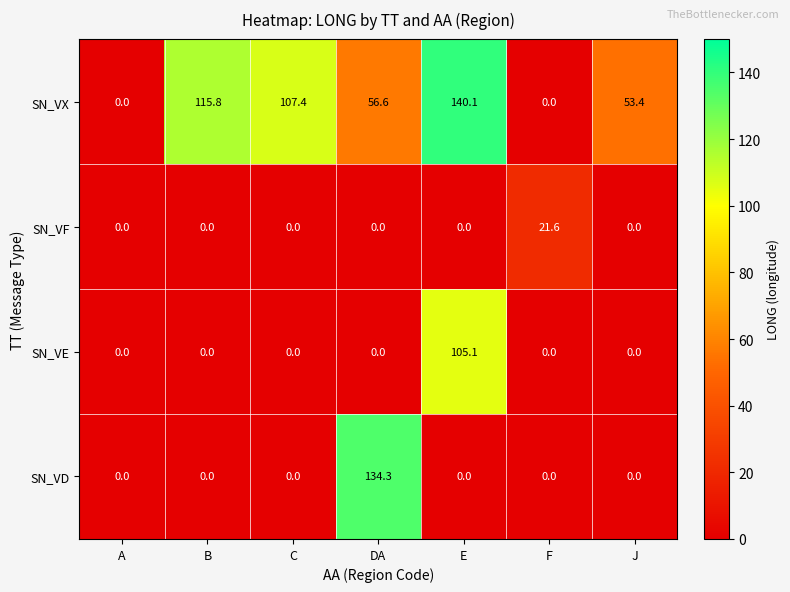

How many series are shown in this chart?

4